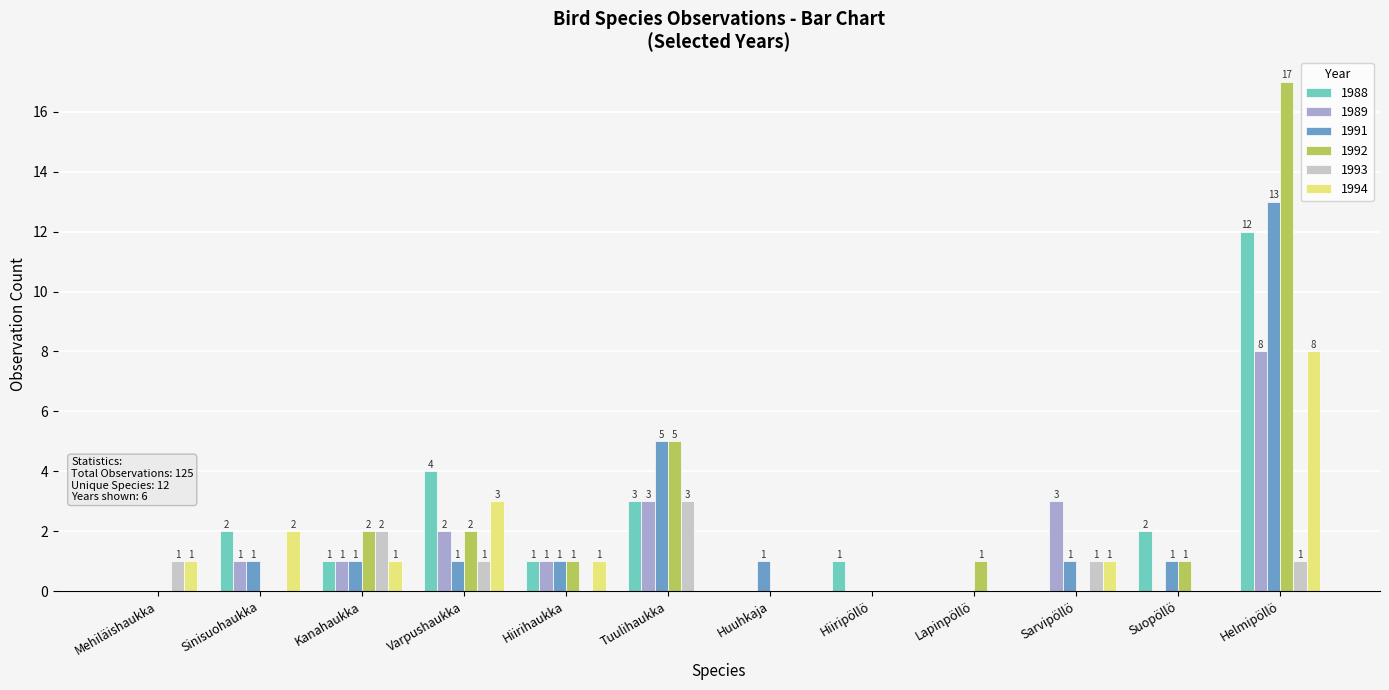

Reading left to right, list all the values displayed in this chart.

1988: 0	2	1	4	1	3	0	1	0	0	2	12
1989: 0	1	1	2	1	3	0	0	0	3	0	8
1991: 0	1	1	1	1	5	1	0	0	1	1	13
1992: 0	0	2	2	1	5	0	0	1	0	1	17
1993: 1	0	2	1	0	3	0	0	0	1	0	1
1994: 1	2	1	3	1	0	0	0	0	1	0	8